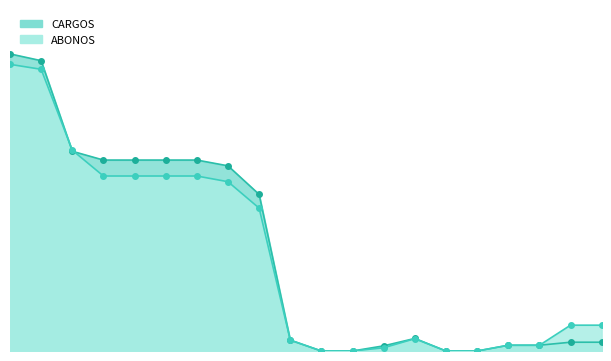

Which series has the largest total across all categories?

CARGOS